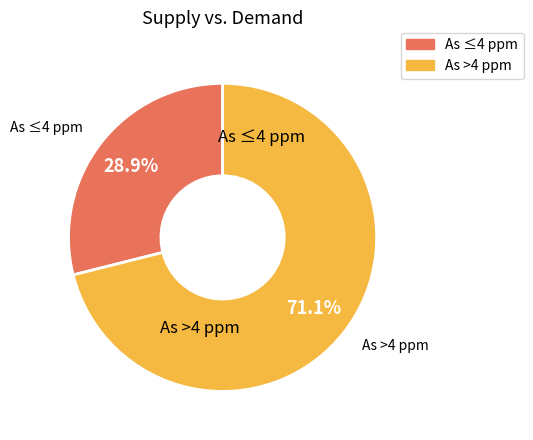

True or false: 4 accounts for 6% of the total.

True